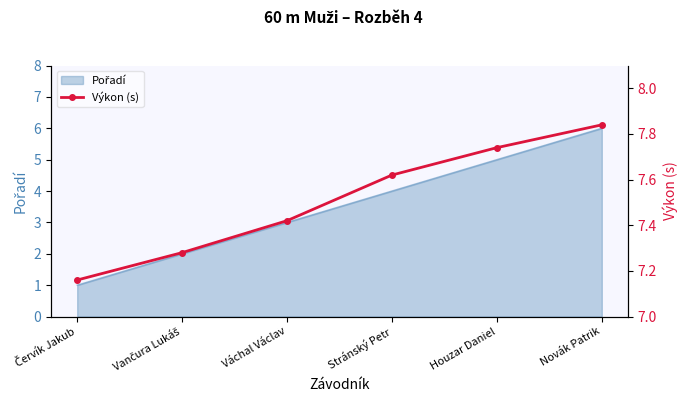

What position from the left is Stránský Petr?

4